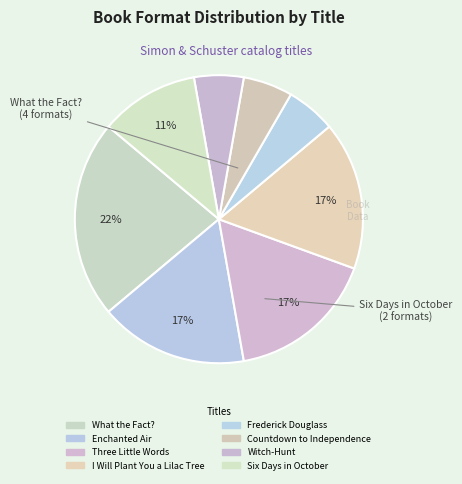

What percentage is the Witch-Hunt slice, to the nearest percent?

6%